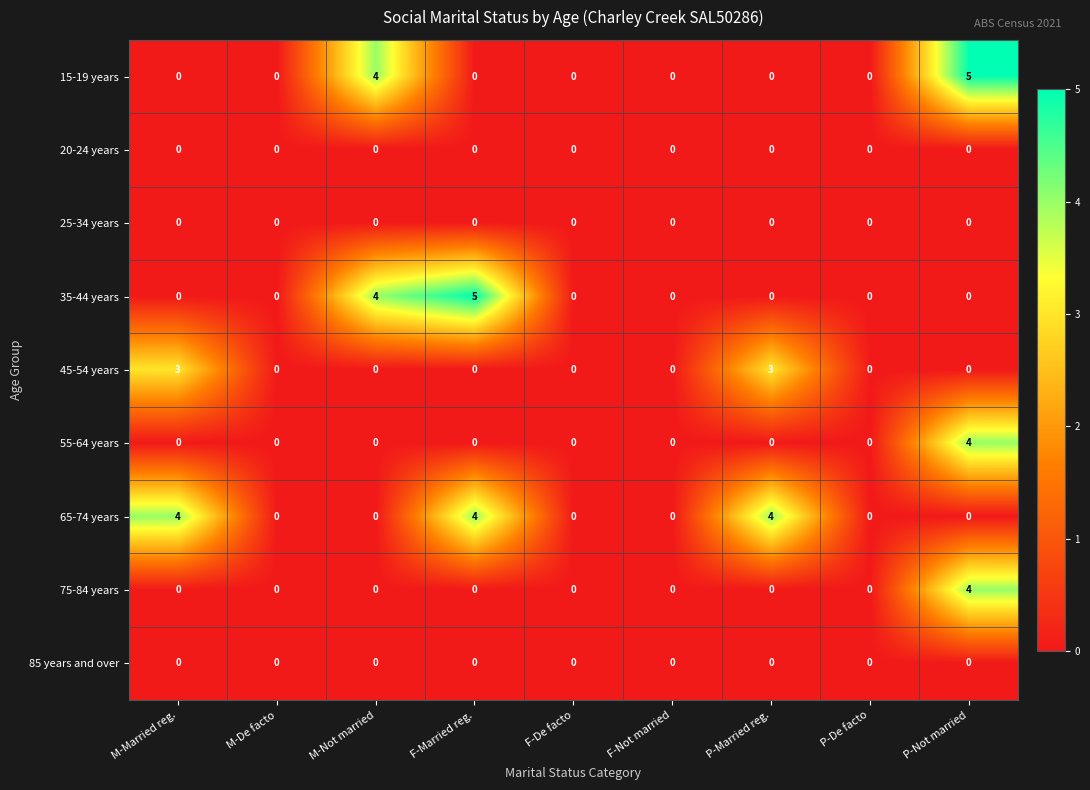

What is the difference between the 35-44 years values at F-De facto and M-Not married?

4